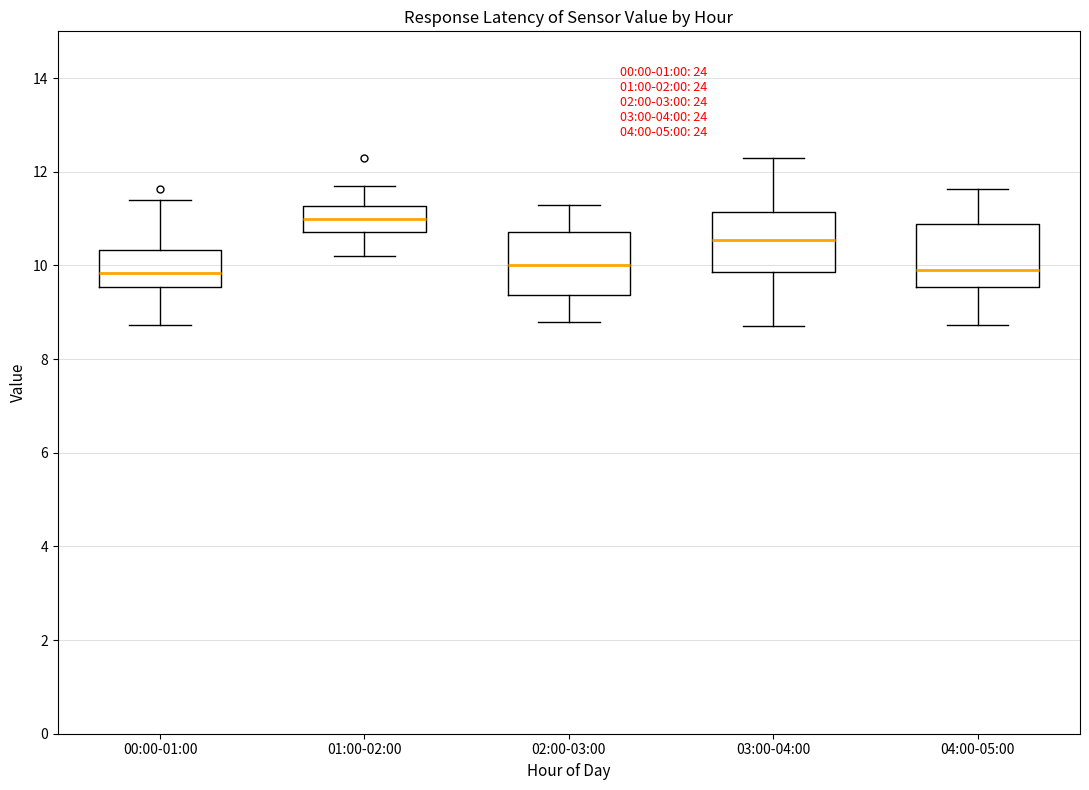

Where does the median line of the box for 02:00-03:00 sit on the y-axis? The values are not printed on the chart, so give them approximately, as read against the axis.

10.0